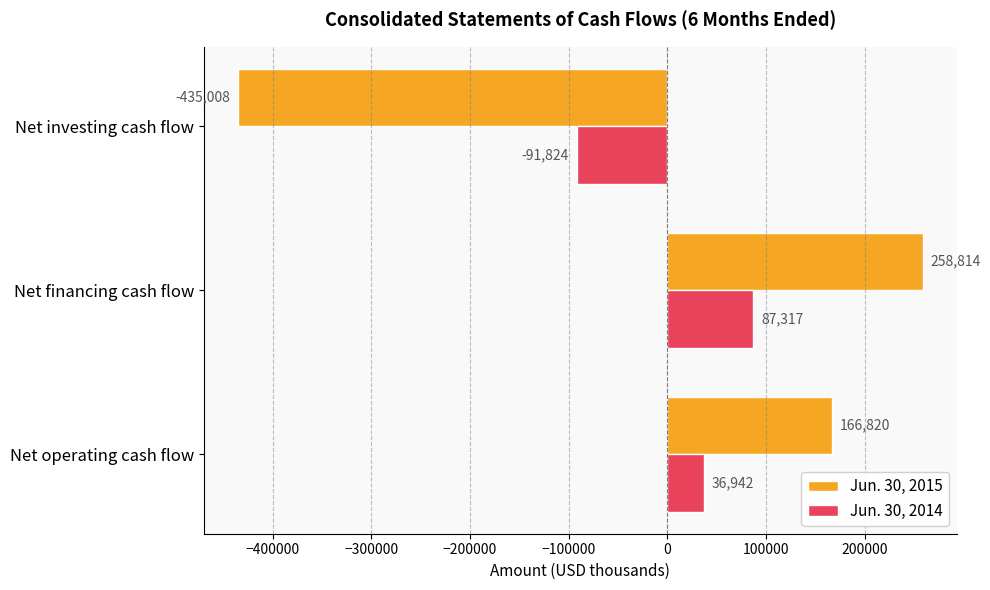

Rank the categories by Jun. 30, 2015 value from highest to lowest.

Net financing cash flow, Net operating cash flow, Net investing cash flow